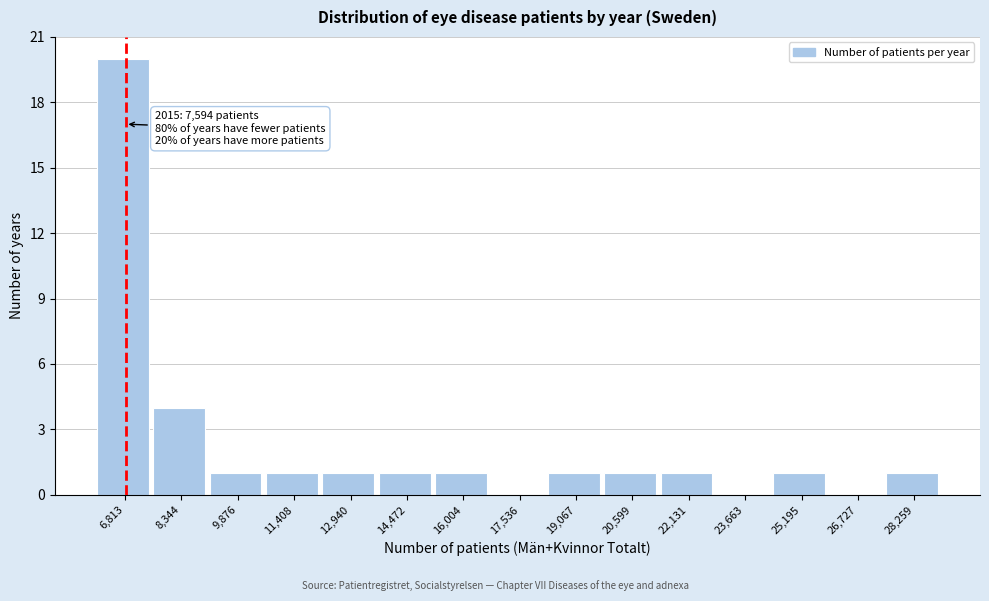

Reading left to right, extract all data points from this chart.

6,813=20	8,344=4	9,876=1	11,408=1	12,940=1	14,472=1	16,004=1	17,536=0	19,067=1	20,599=1	22,131=1	23,663=0	25,195=1	26,727=0	28,259=1